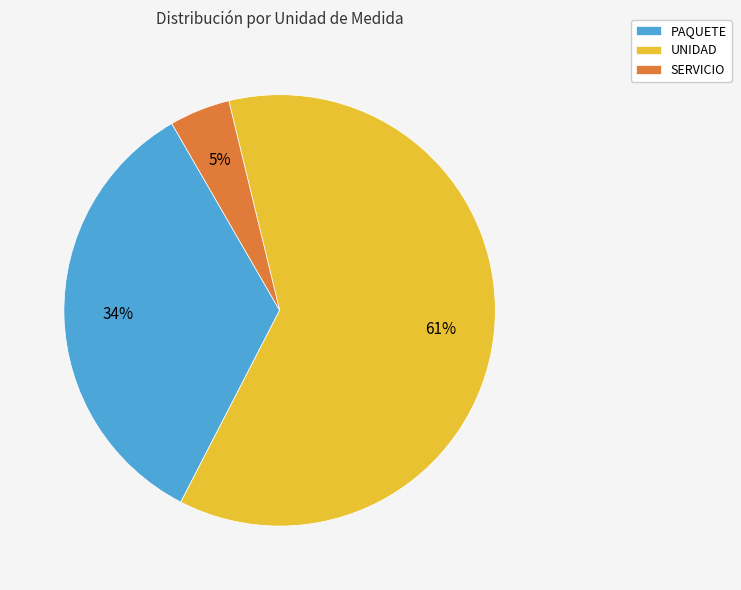

How many segments does this pie chart have?

3